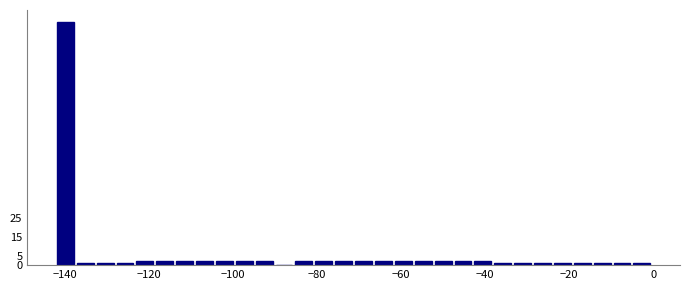

Read against the x-axis, roughly where is the centre of the tallest bar?

-140